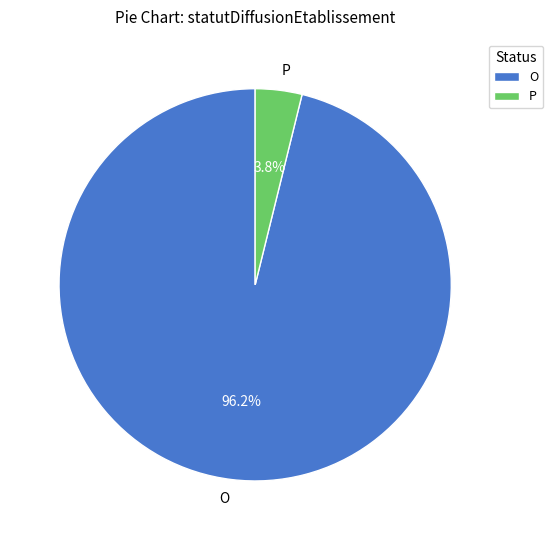

The O slice represents 96% of the pie. True or false?

True